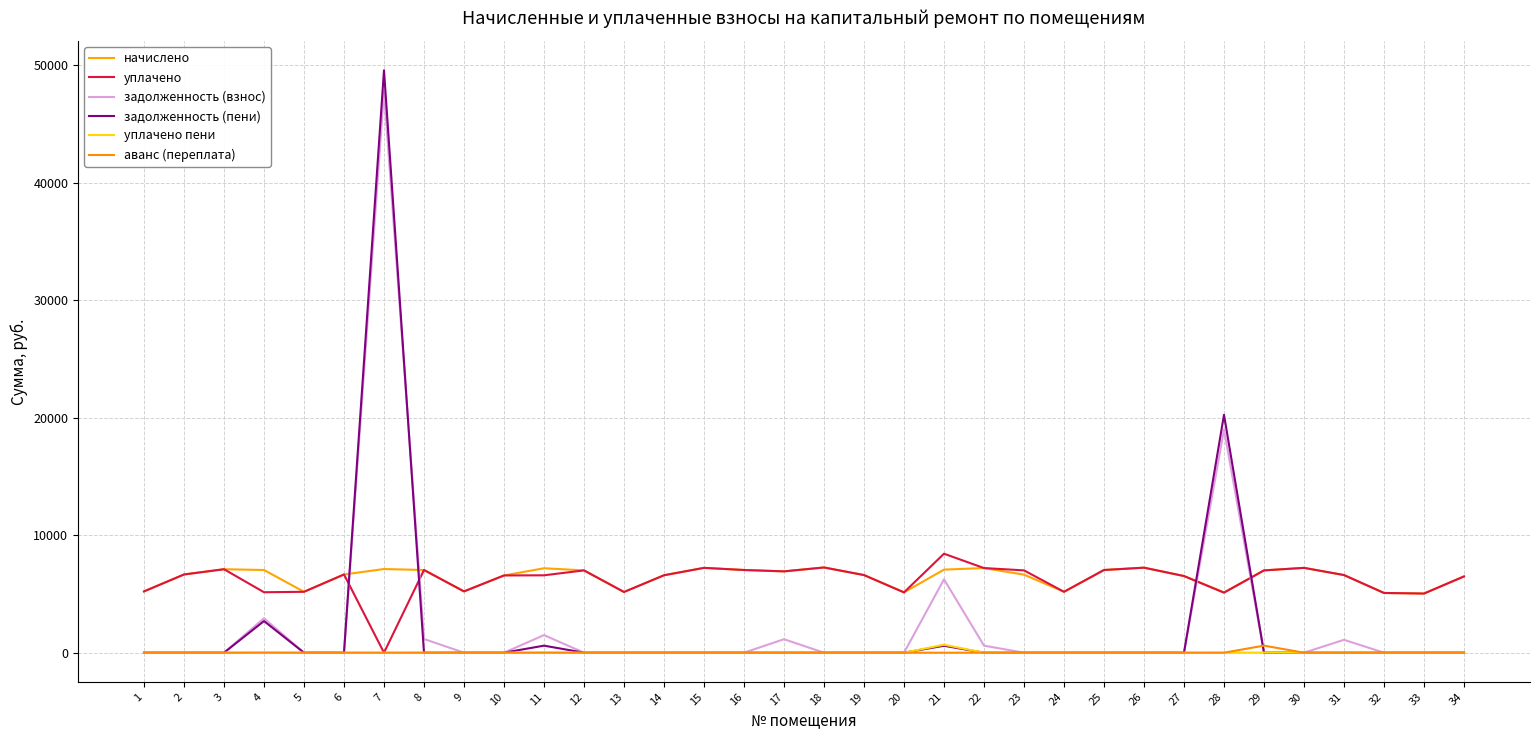

How many times do уплачено and задолженность (пени) cross each other?

4